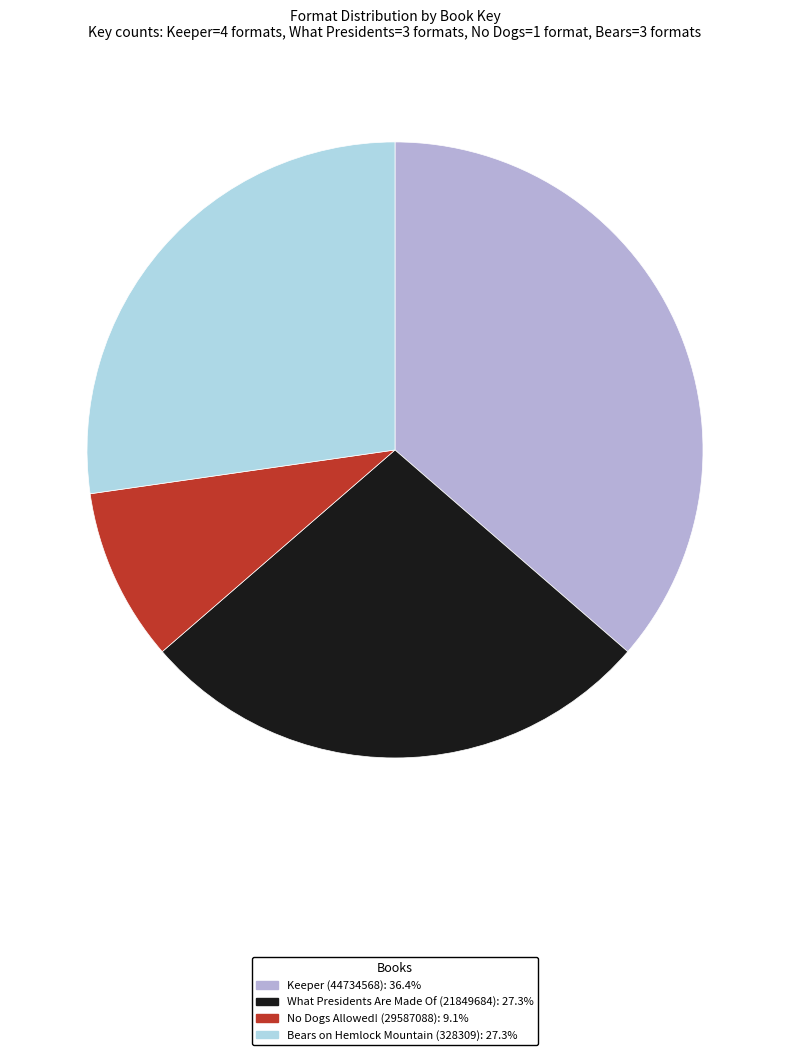

Is No Dogs Allowed! (29587088) the majority of the pie?

No